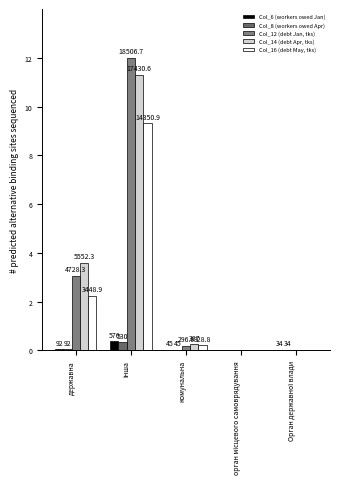

What is the sum of the Col_8 (workers owed Apr) values at Орган державної влади and інша?

0.4